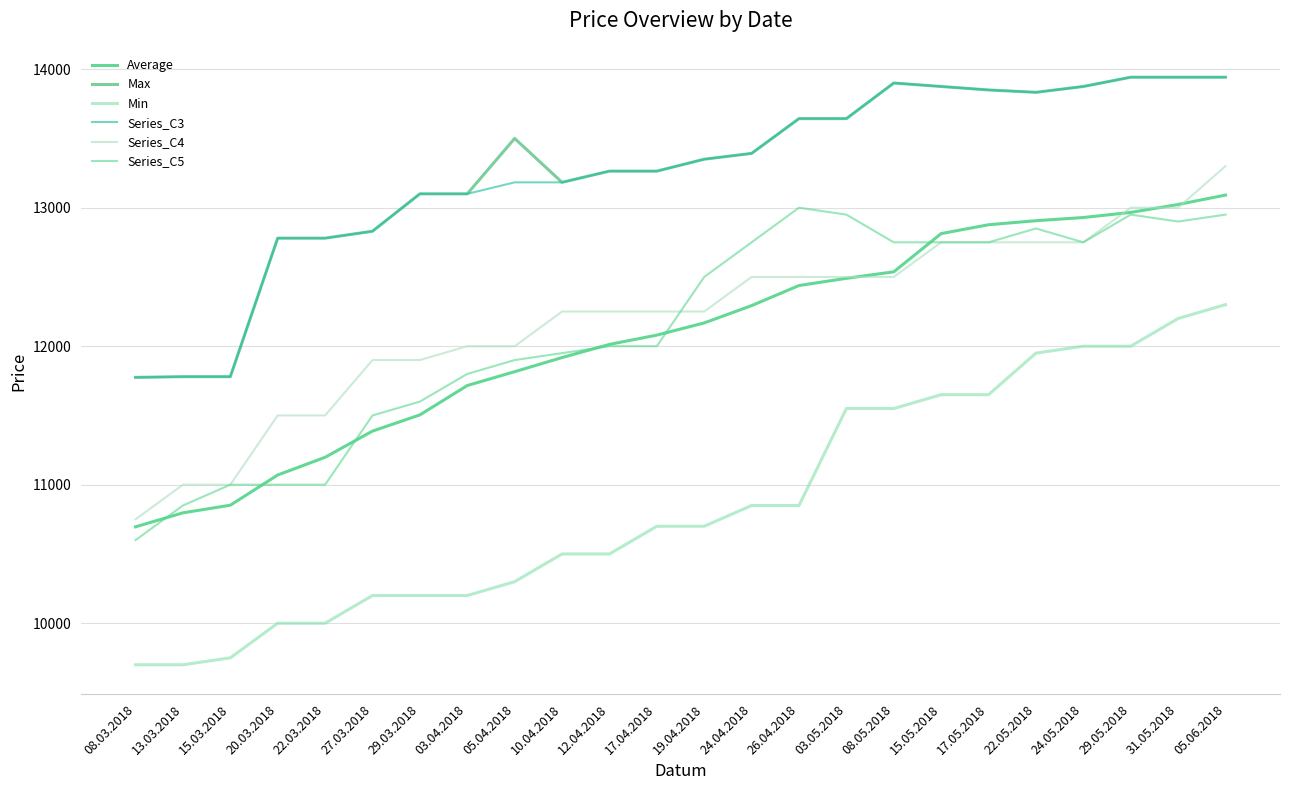

At which category does the chart reach its minimum across all series?

08.03.2018